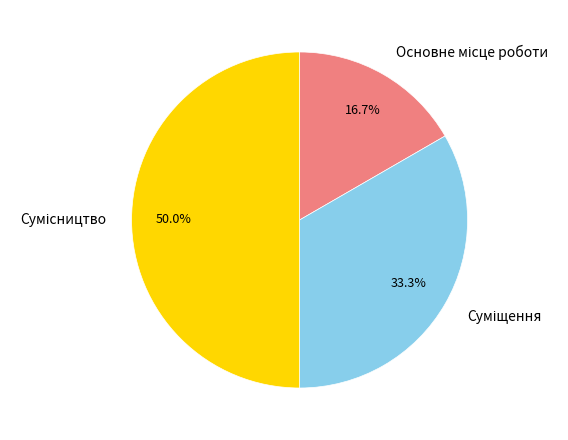

Count the number of slices in the pie.

3